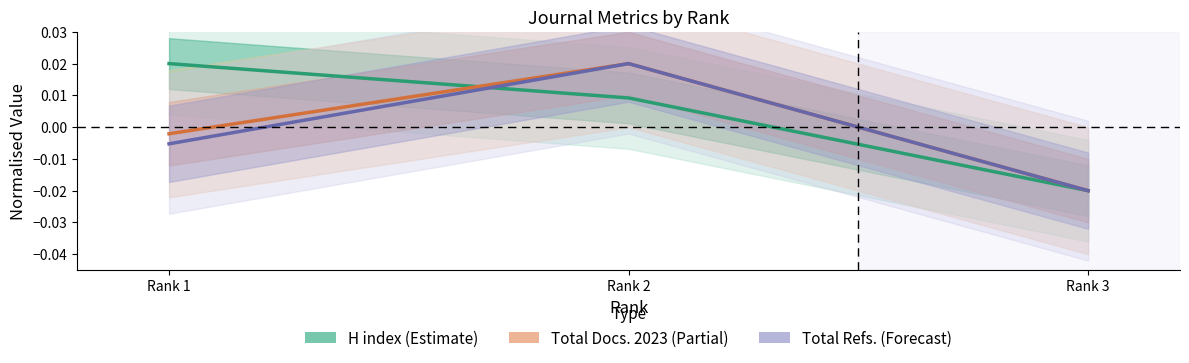

At how many categories does at least one series exceed 0?

2